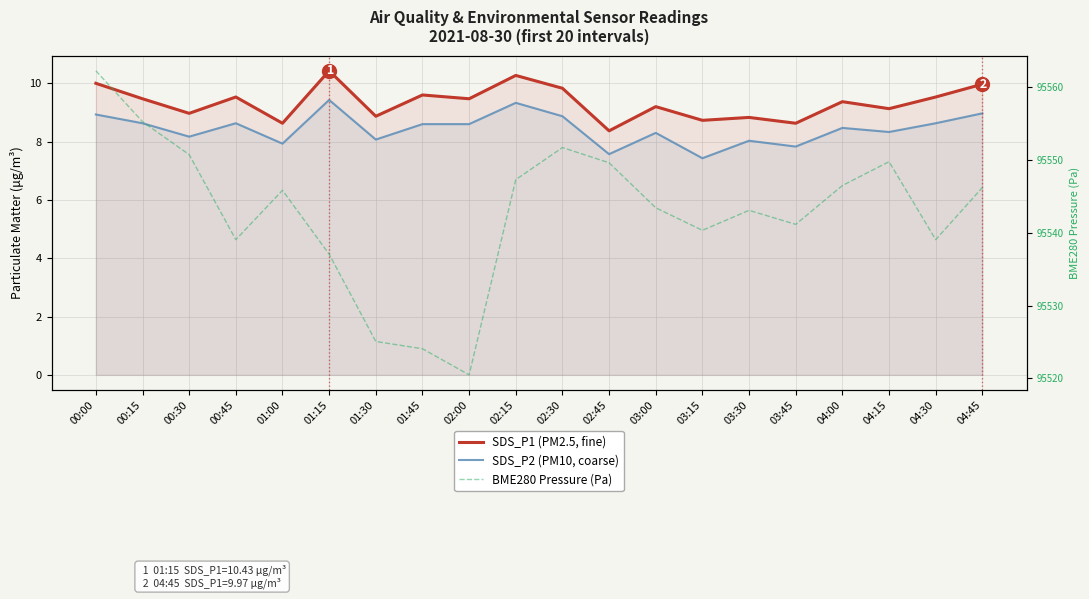

What is the difference between the maximum and minimum values in the BME280 Pressure (Pa) series?

41.8